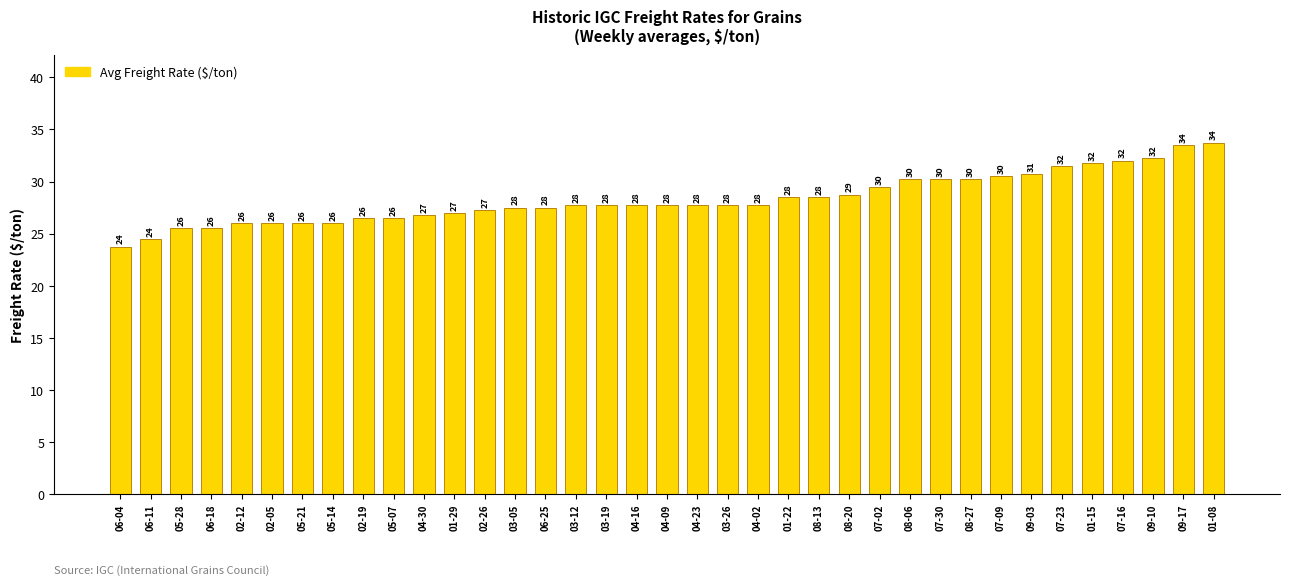

Does the chart contain any negative values?

No